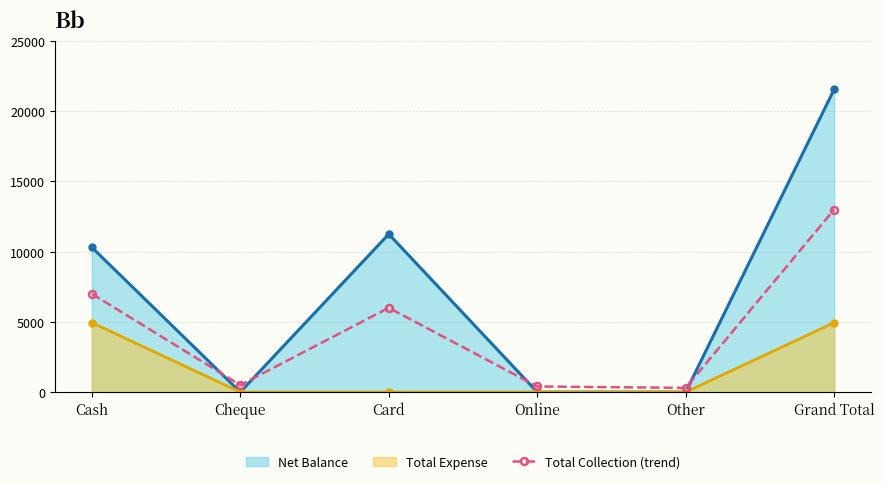

What is the greatest value displayed?

21555